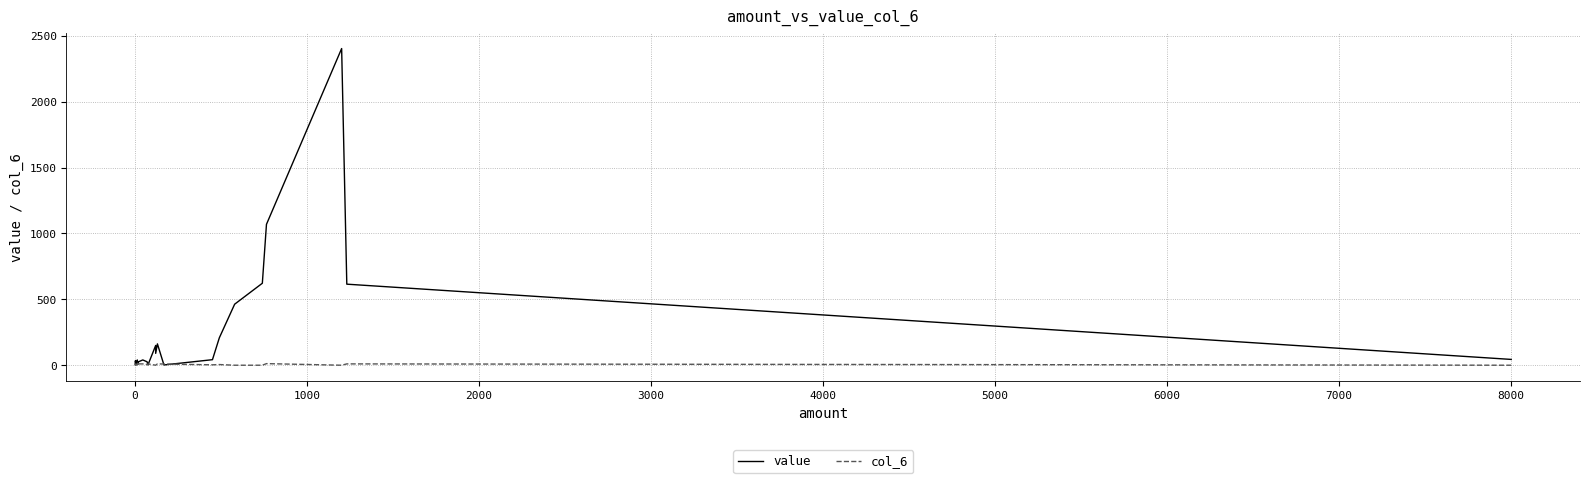

What are all the series names shown in the legend?

value, col_6